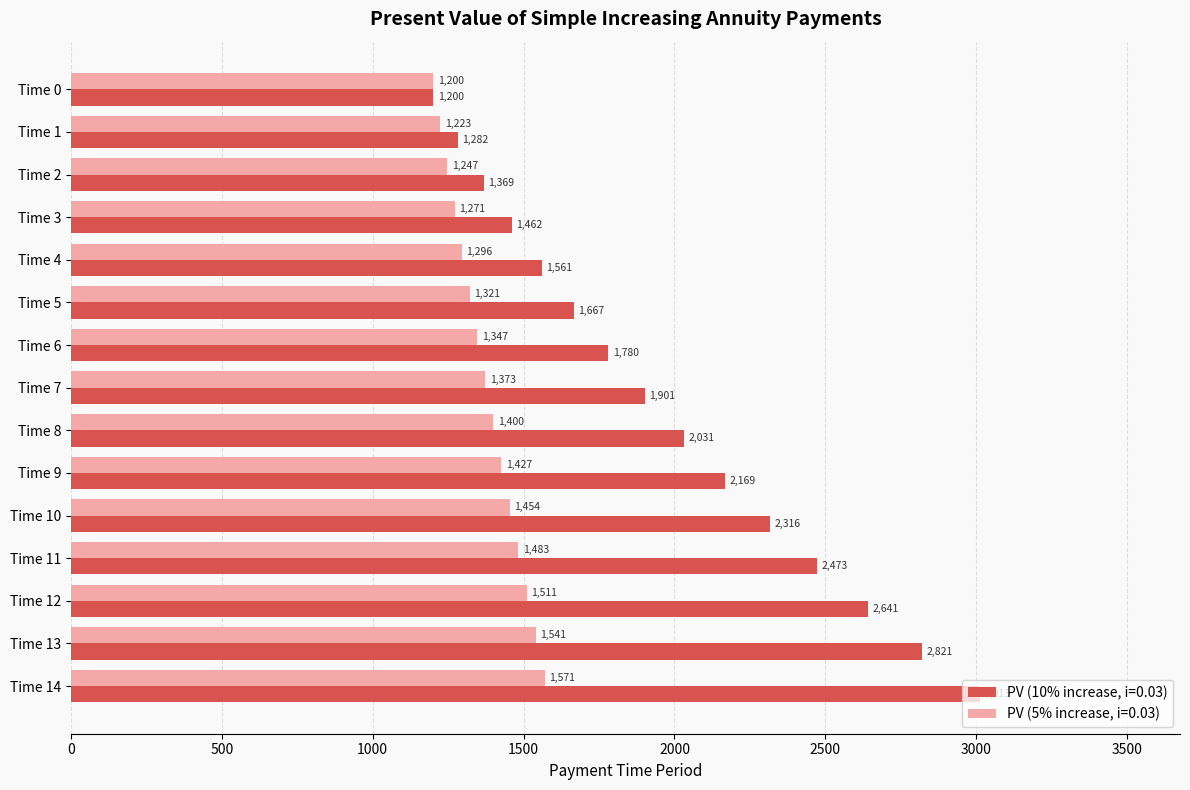

True or false: PV (10% increase, i=0.03) has a value of 594.1 at Time 13.

False